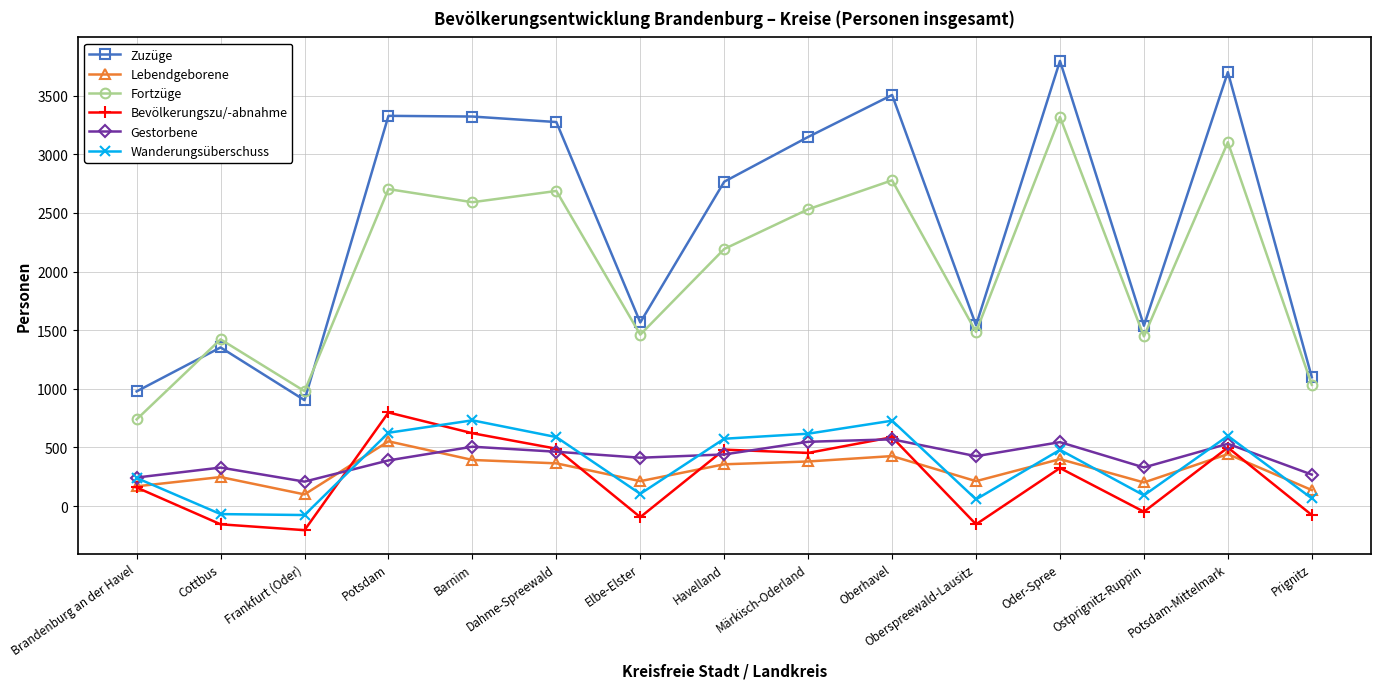

How many times do Lebendgeborene and Gestorbene cross each other?

2